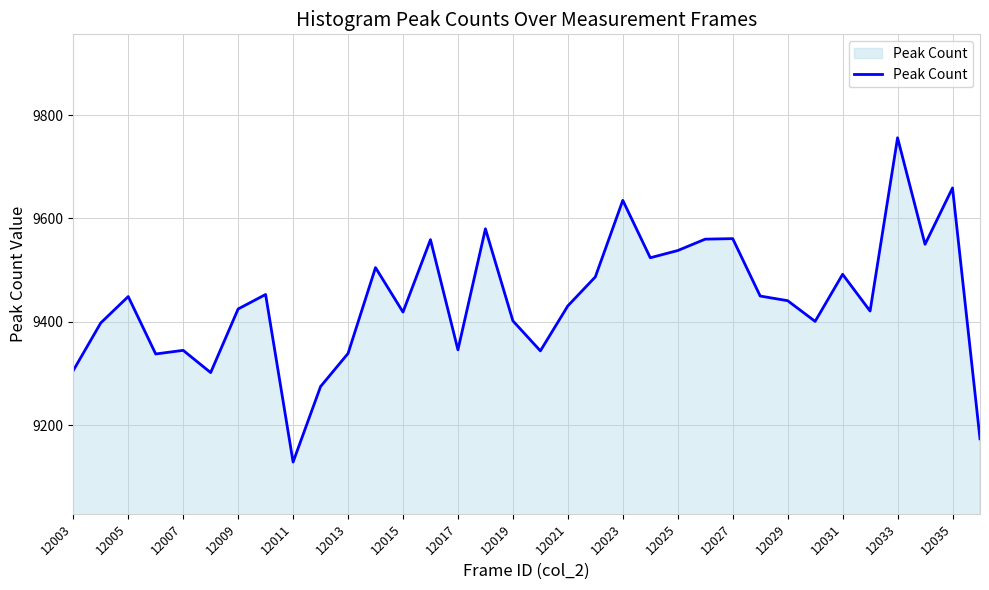

What is the smallest value displayed?

9129